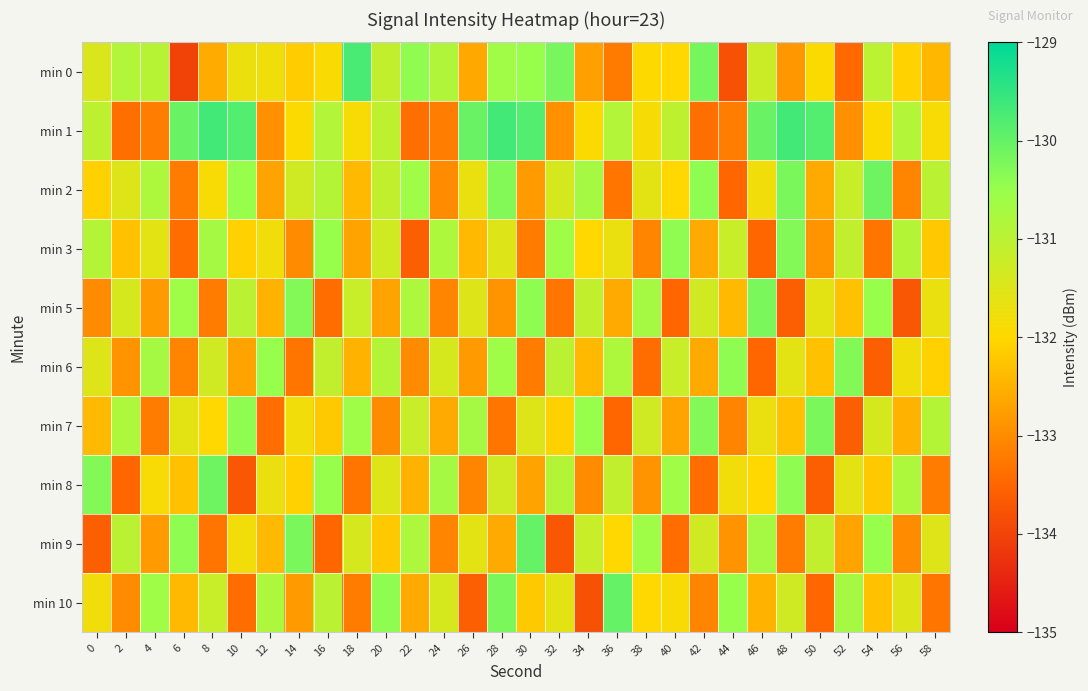

Reading left to right, extract all data points from this chart.

min 0: 0=-131.4	2=-130.9	4=-131.0	6=-134.0	8=-132.6	10=-131.7	12=-131.8	14=-132.2	16=-131.9	18=-129.7	20=-131.1	22=-130.4	24=-130.9	26=-132.6	28=-130.6	30=-130.5	32=-130.2	34=-132.7	36=-133.2	38=-132.0	40=-132.0	42=-130.2	44=-133.8	46=-131.2	48=-132.8	50=-131.9	52=-133.5	54=-131.0	56=-132.1	58=-132.4
min 1: 0=-131.0	2=-133.4	4=-133.2	6=-130.0	8=-129.7	10=-129.8	12=-132.9	14=-132.0	16=-130.9	18=-131.9	20=-131.0	22=-133.4	24=-133.2	26=-130.0	28=-129.7	30=-129.8	32=-132.9	34=-132.0	36=-130.9	38=-131.9	40=-131.0	42=-133.4	44=-133.2	46=-130.0	48=-129.7	50=-129.8	52=-132.9	54=-132.0	56=-130.9	58=-131.9
min 2: 0=-132.1	2=-131.5	4=-130.8	6=-133.2	8=-131.9	10=-130.5	12=-132.7	14=-131.3	16=-130.9	18=-132.4	20=-131.1	22=-130.6	24=-133.0	26=-131.7	28=-130.3	30=-132.8	32=-131.4	34=-130.7	36=-133.3	38=-131.6	40=-132.0	42=-130.4	44=-133.5	46=-131.8	48=-130.2	50=-132.6	52=-131.2	54=-130.1	56=-133.1	58=-131.0
min 3: 0=-130.9	2=-132.3	4=-131.6	6=-133.4	8=-130.7	10=-132.1	12=-131.8	14=-133.0	16=-130.5	18=-132.7	20=-131.3	22=-133.6	24=-130.8	26=-132.4	28=-131.5	30=-133.2	32=-130.6	34=-132.0	36=-131.7	38=-133.1	40=-130.4	42=-132.6	44=-131.2	46=-133.5	48=-130.3	50=-132.9	52=-131.1	54=-133.3	56=-130.9	58=-132.2
min 5: 0=-133.0	2=-131.4	4=-132.8	6=-130.6	8=-133.2	10=-131.0	12=-132.5	14=-130.3	16=-133.4	18=-131.2	20=-132.7	22=-130.8	24=-133.1	26=-131.5	28=-132.9	30=-130.4	32=-133.3	34=-131.1	36=-132.6	38=-130.7	40=-133.5	42=-131.3	44=-132.4	46=-130.2	48=-133.6	50=-131.6	52=-132.3	54=-130.5	56=-133.7	58=-131.7
min 6: 0=-131.5	2=-132.9	4=-130.7	6=-133.1	8=-131.3	10=-132.7	12=-130.5	14=-133.3	16=-131.1	18=-132.5	20=-130.9	22=-133.0	24=-131.4	26=-132.8	28=-130.6	30=-133.2	32=-131.0	34=-132.4	36=-130.8	38=-133.4	40=-131.2	42=-132.6	44=-130.4	46=-133.5	48=-131.6	50=-132.3	52=-130.3	54=-133.6	56=-131.8	58=-132.1
min 7: 0=-132.4	2=-130.8	4=-133.2	6=-131.6	8=-132.0	10=-130.4	12=-133.4	14=-131.8	16=-132.2	18=-130.6	20=-133.0	22=-131.2	24=-132.6	26=-130.7	28=-133.3	30=-131.5	32=-132.1	34=-130.5	36=-133.5	38=-131.3	40=-132.7	42=-130.3	44=-133.1	46=-131.7	48=-132.3	50=-130.2	52=-133.6	54=-131.4	56=-132.5	58=-130.9
min 8: 0=-130.3	2=-133.5	4=-131.9	6=-132.3	8=-130.1	10=-133.7	12=-131.7	14=-132.1	16=-130.5	18=-133.3	20=-131.5	22=-132.5	24=-130.7	26=-133.1	28=-131.3	30=-132.7	32=-130.9	34=-133.0	36=-131.1	38=-132.9	40=-130.6	42=-133.4	44=-131.8	46=-132.0	48=-130.4	50=-133.6	52=-131.6	54=-132.2	56=-130.8	58=-133.2
min 9: 0=-133.6	2=-131.0	4=-132.8	6=-130.4	8=-133.3	10=-131.8	12=-132.4	14=-130.2	16=-133.5	18=-131.4	20=-132.2	22=-130.8	24=-133.1	26=-131.6	28=-132.6	30=-130.0	32=-133.7	34=-131.2	36=-132.0	38=-130.6	40=-133.4	42=-131.3	44=-132.9	46=-130.7	48=-133.2	50=-131.1	52=-132.7	54=-130.5	56=-133.0	58=-131.5
min 10: 0=-131.8	2=-133.0	4=-130.6	6=-132.4	8=-131.2	10=-133.4	12=-130.8	14=-132.8	16=-131.0	18=-133.2	20=-130.4	22=-132.6	24=-131.4	26=-133.6	28=-130.2	30=-132.2	32=-131.6	34=-133.8	36=-130.0	38=-132.0	40=-131.9	42=-133.1	44=-130.5	46=-132.5	48=-131.3	50=-133.5	52=-130.7	54=-132.3	56=-131.5	58=-133.3